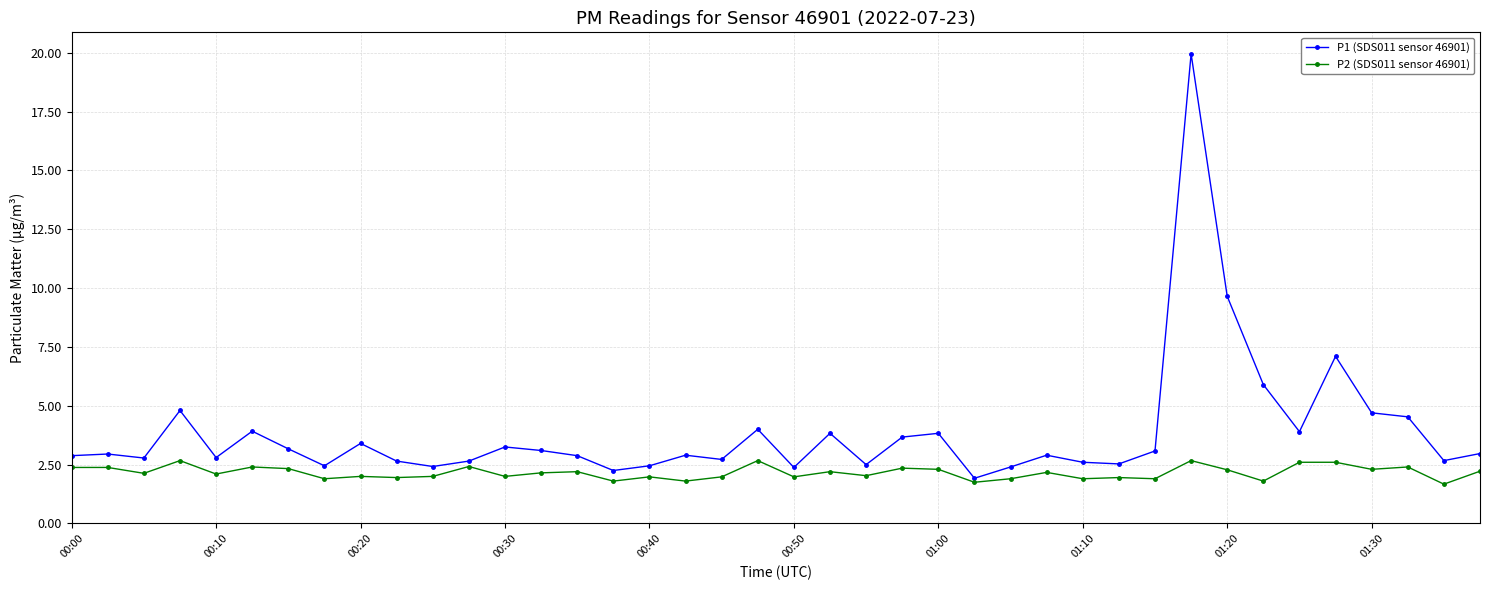

What is the smallest value displayed?

1.7